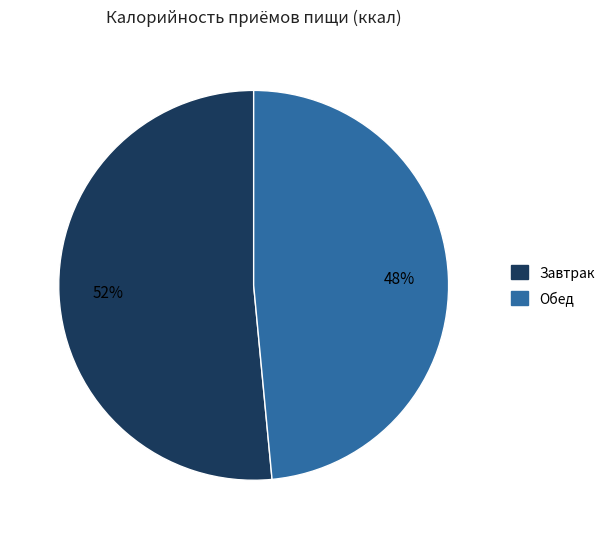

Which has a higher value, Обед or Завтрак?

Завтрак